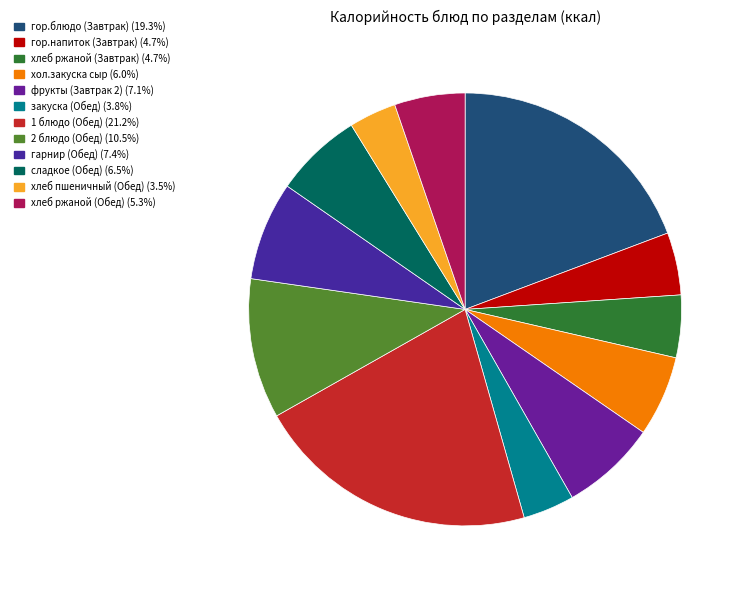

Count the number of slices in the pie.

12